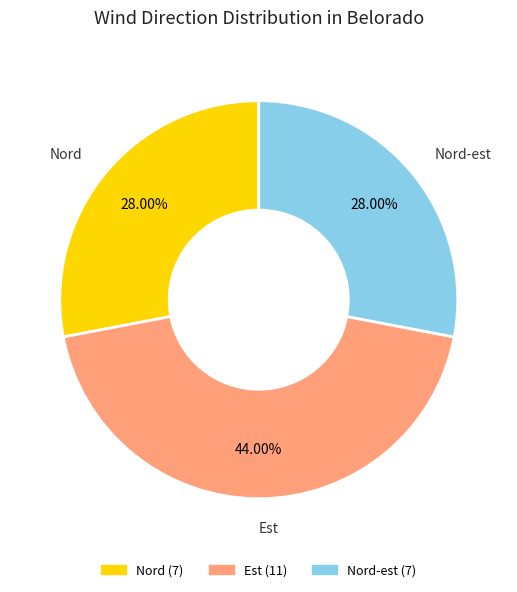

Count the number of slices in the pie.

3